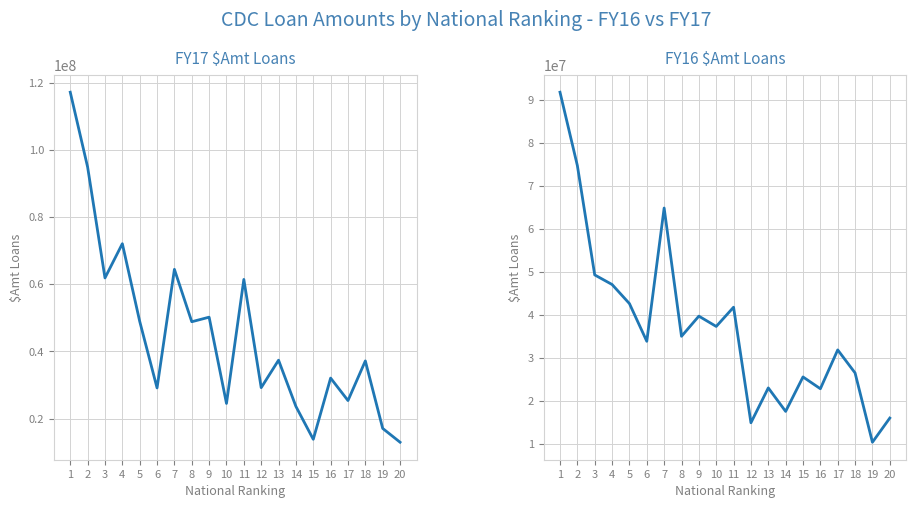

What is the lowest value of the FY 16 to 1-31-16 $Amt Loans series?

10403000